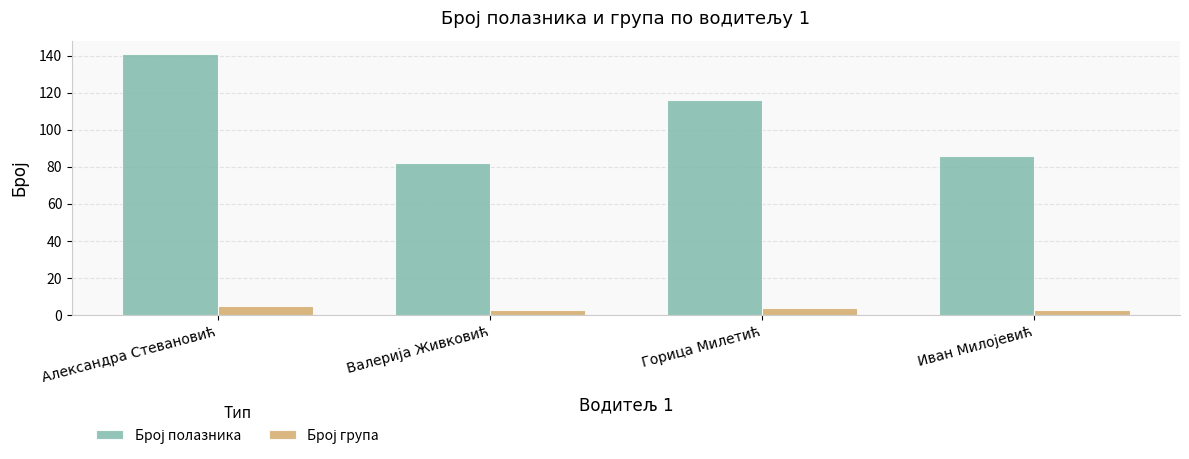

What is the smallest value displayed?

3